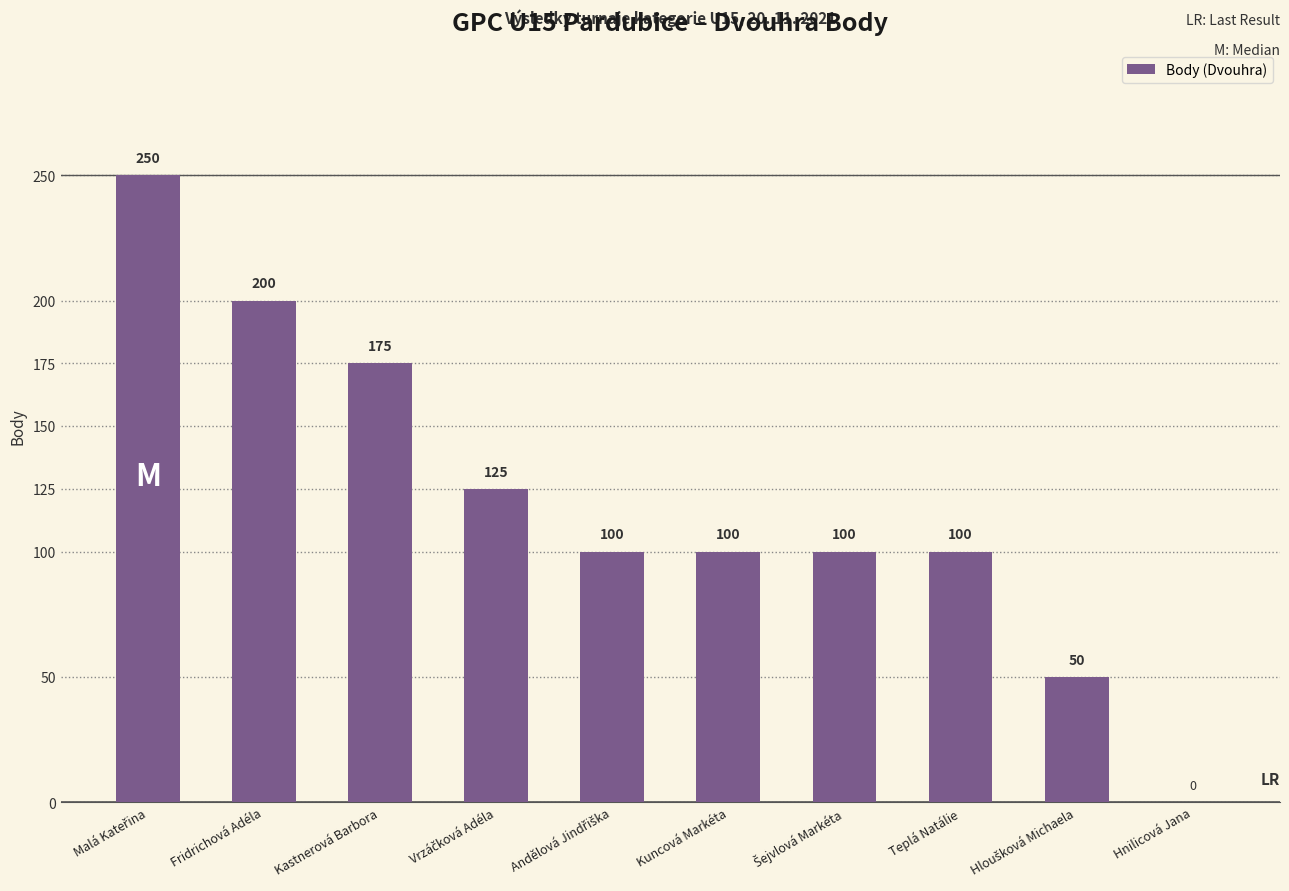

Which has a higher value, Teplá Natálie or Fridrichová Adéla?

Fridrichová Adéla